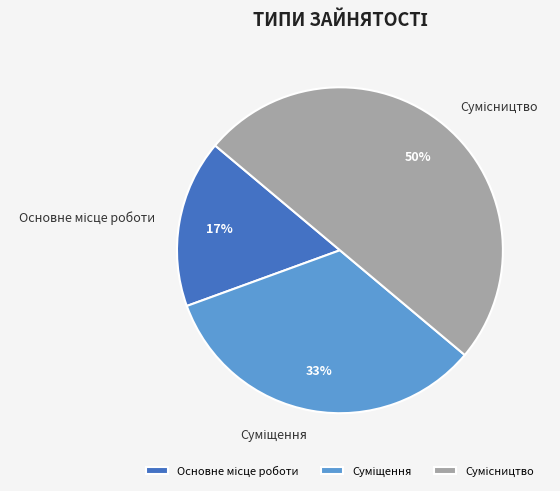

To the nearest percent, what is the difference between the largest and smallest slice percentages?

33%